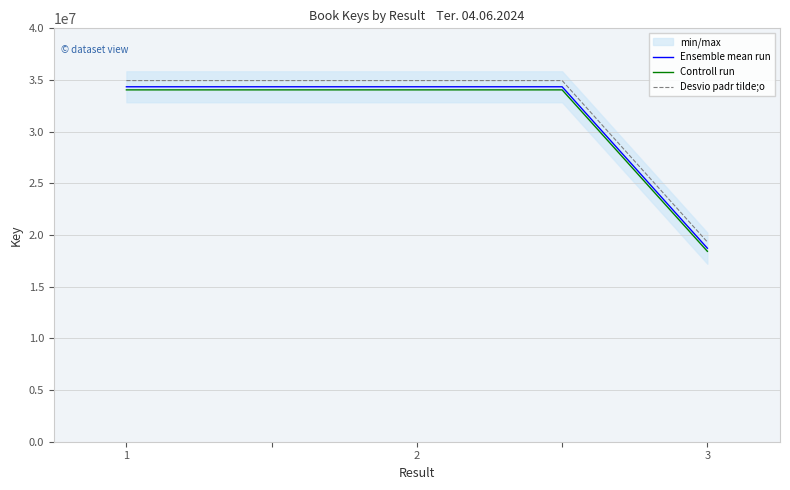

The value of Ensemble mean run at 3 is 10258218. True or false?

False